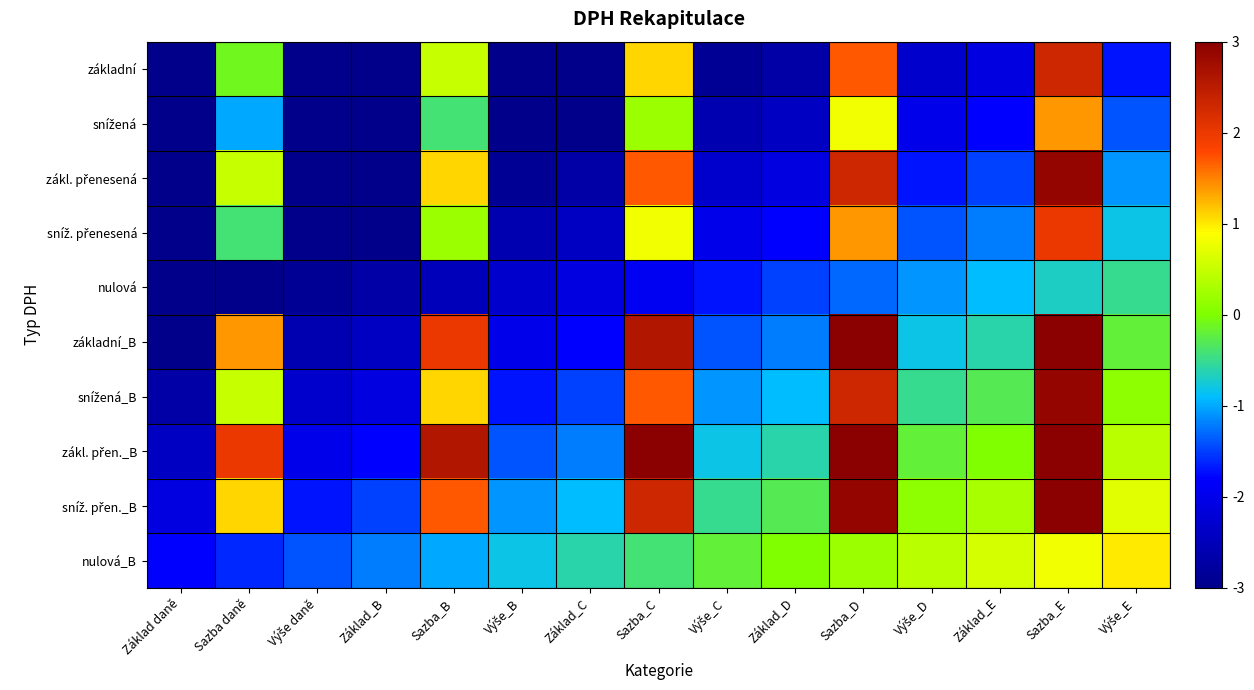

Count the number of data series in this chart.

10